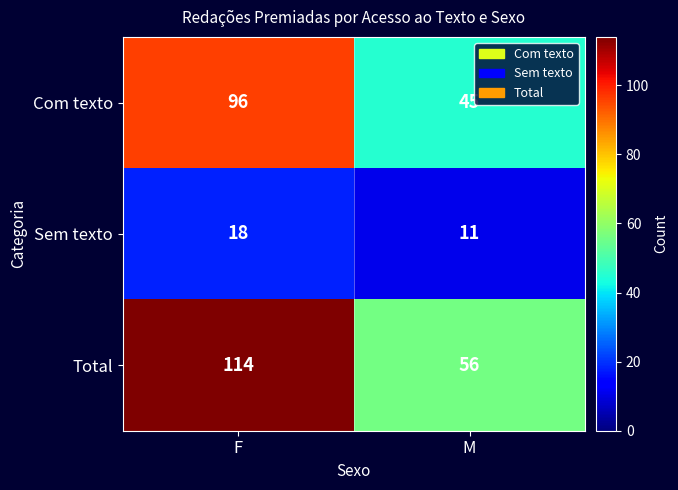

What is the sum of the Sem texto values at M and F?

29